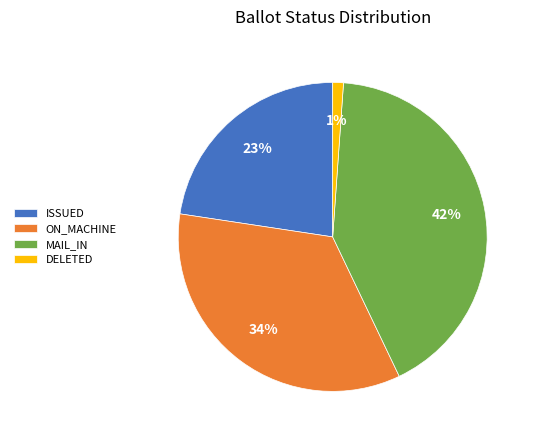

Does DELETED account for over 50% of the chart?

No